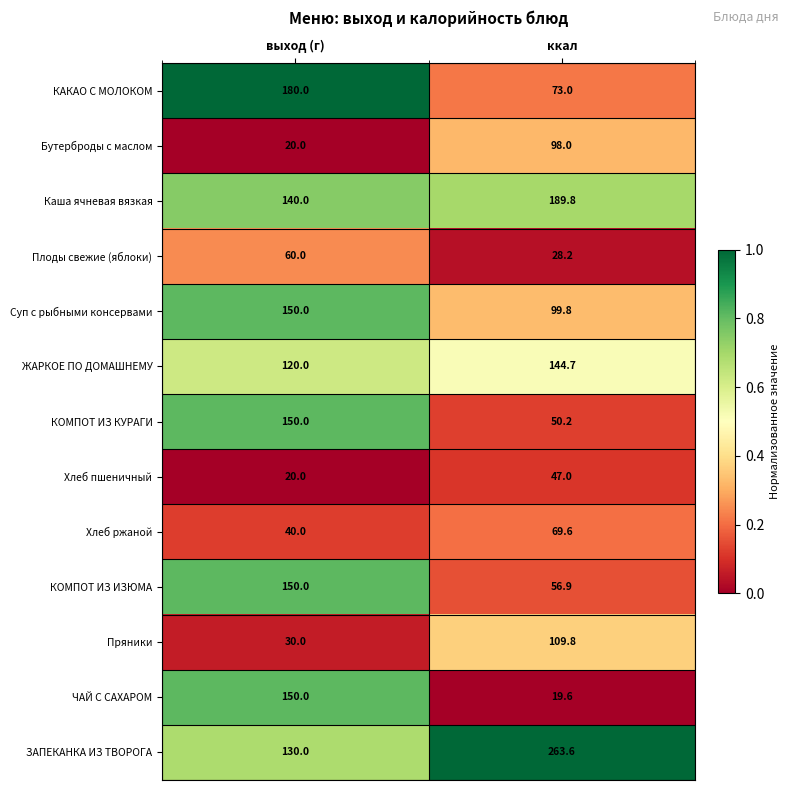

Which category has the lowest value across all series?

ккал